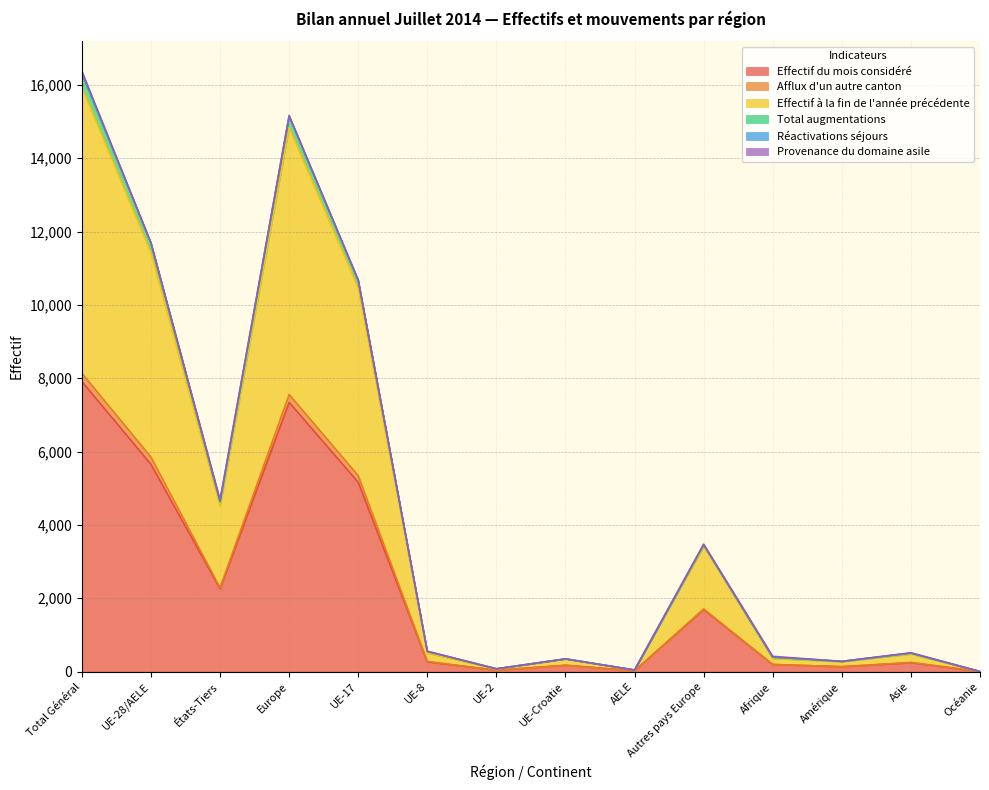

The Effectif du mois considéré series shows 3442 at États-Tiers. True or false?

False